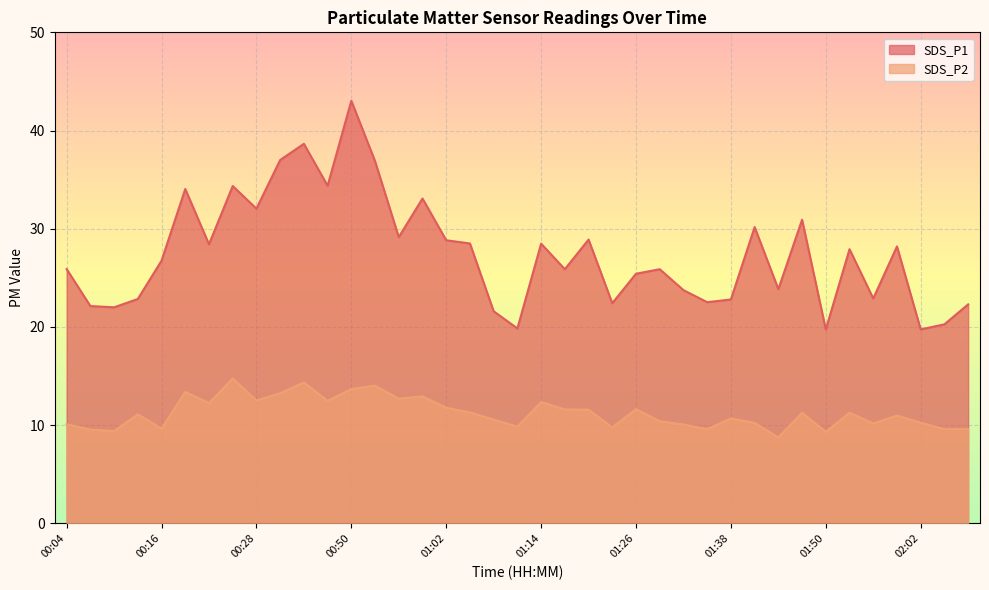

Where is the first local maximum for SDS_P1?

00:19